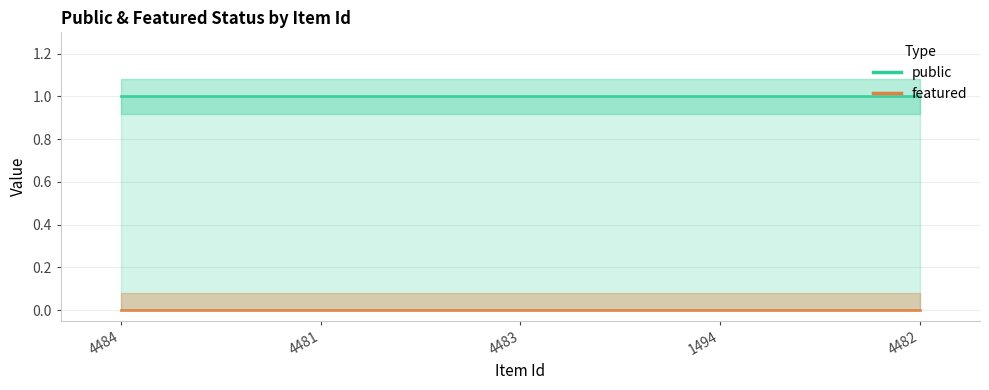

At which category is the sum across all series the highest?

4484